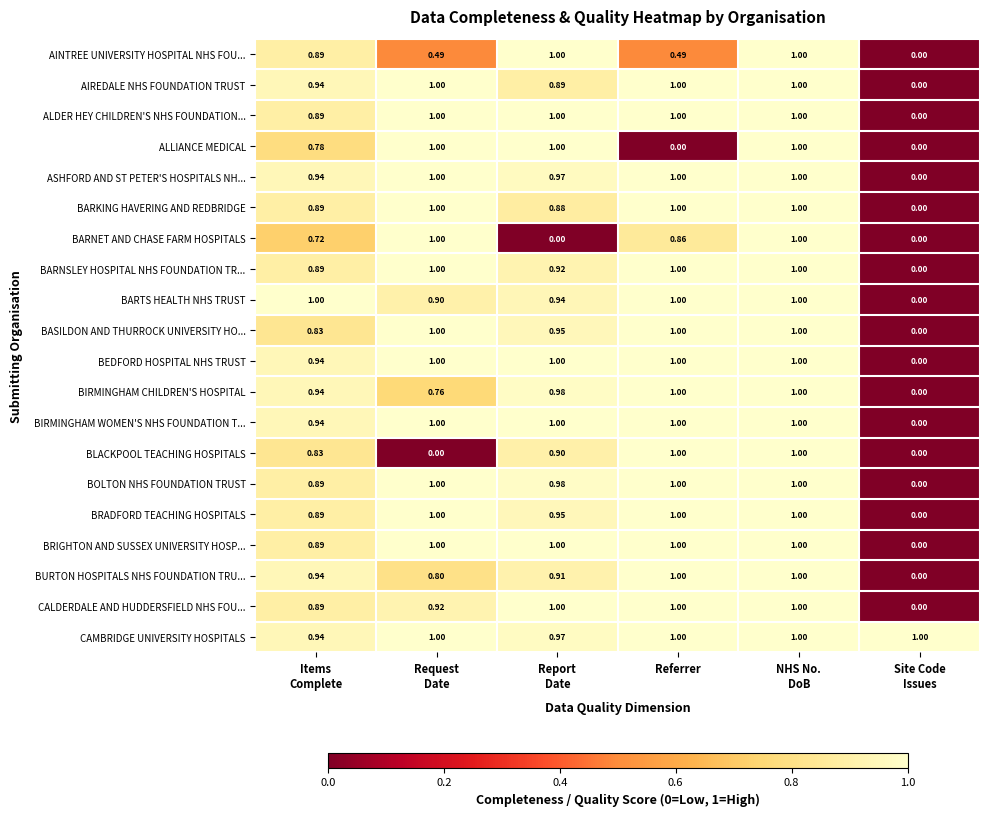

Which series has the largest total across all categories?

CAMBRIDGE UNIVERSITY HOSPITALS